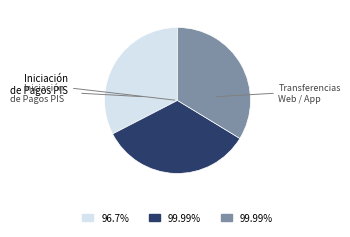

Is there a majority slice in this chart?

No